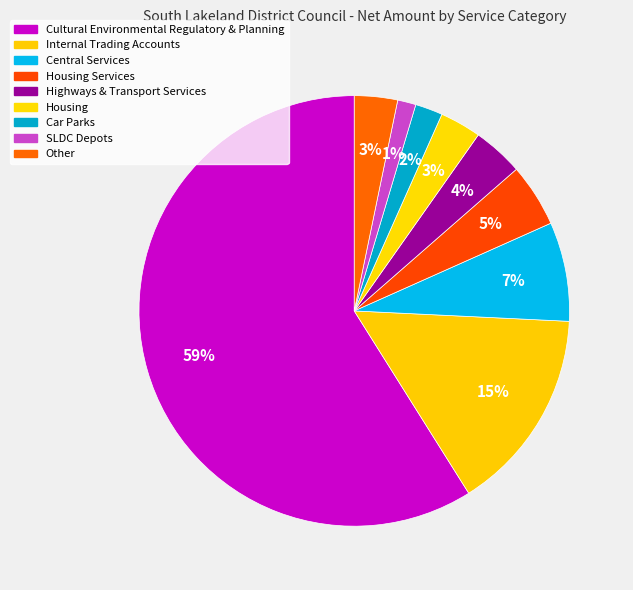

How many segments does this pie chart have?

9